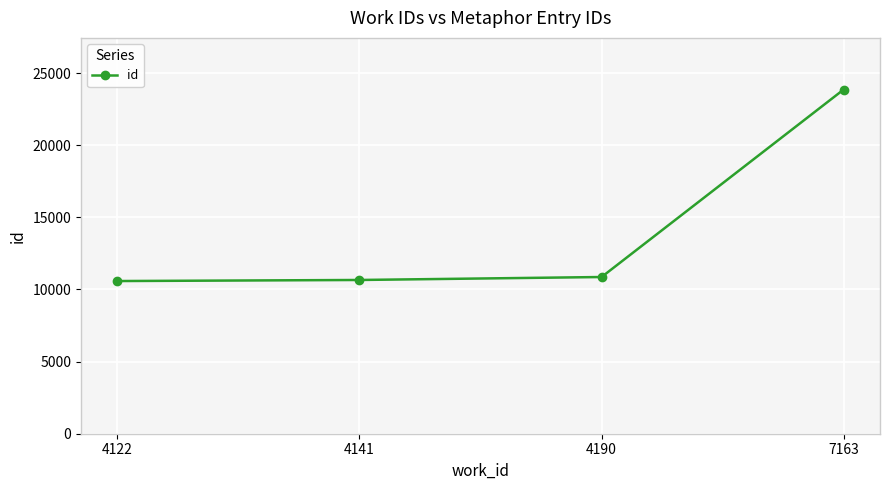

The value at 4141 is 10658. True or false?

True